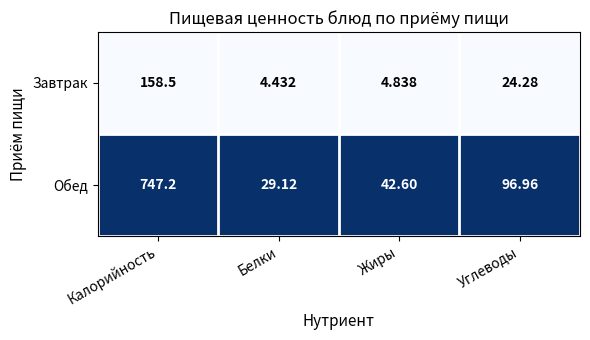

What is the maximum value shown in the chart?

747.2